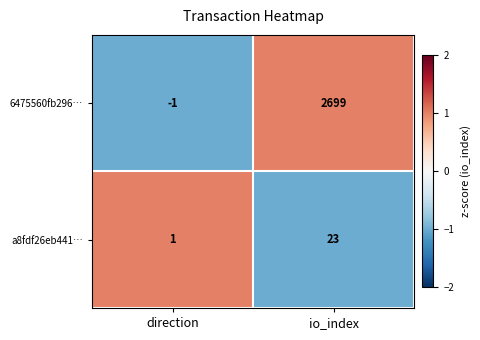

List the series in order of their peak value, lowest first.

a8fdf26eb441…, 6475560fb296…